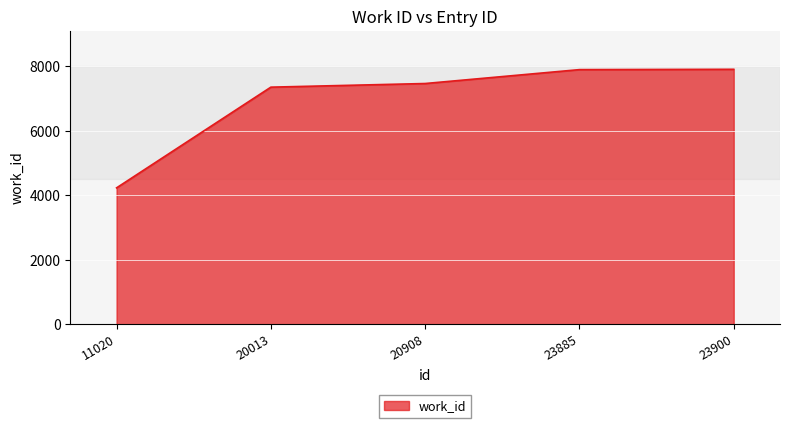

What is the sum of all values?

34876